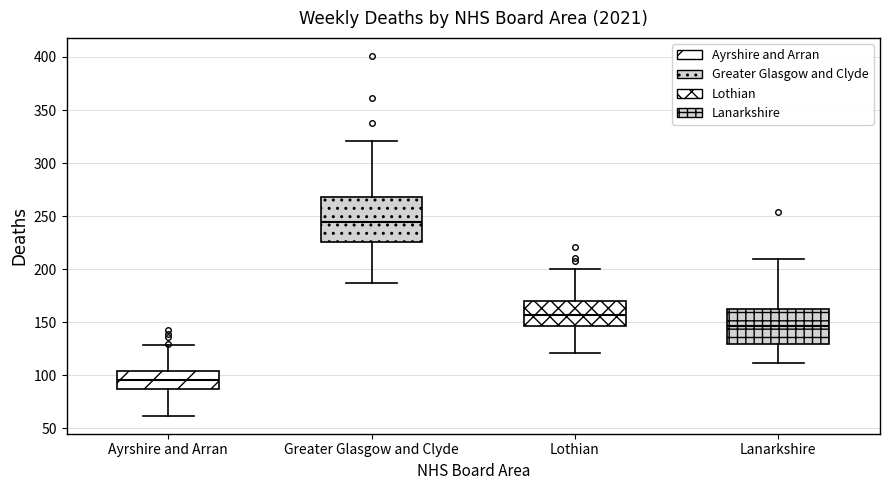

Comparing the boxes themselves (not the whiskers), which one is the tallest?

Greater Glasgow and Clyde